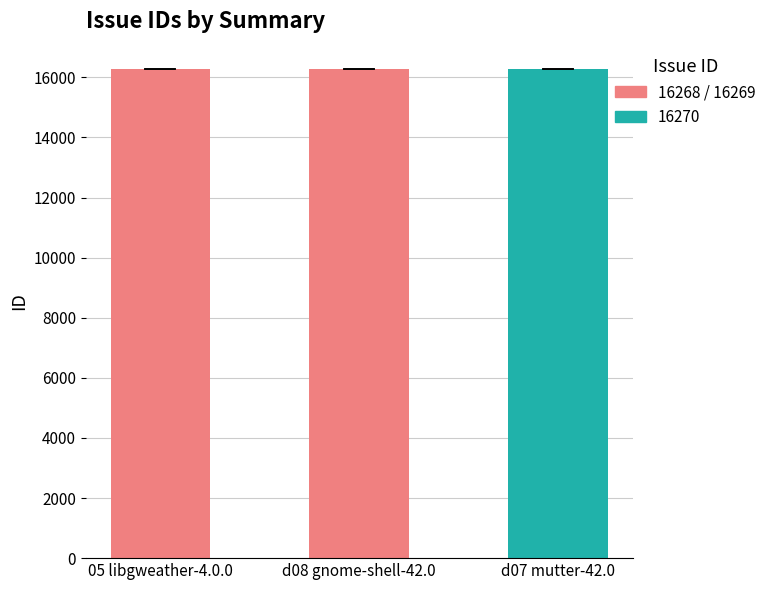

How many data points does each series have?

3